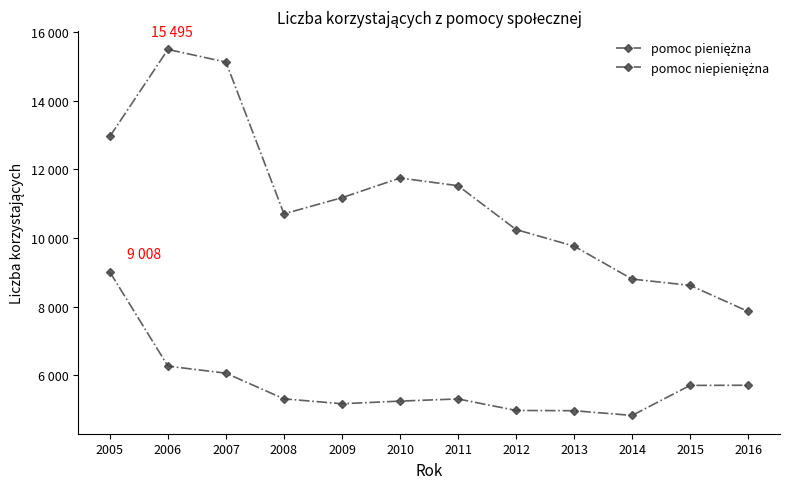

What is the greatest value displayed?

15495